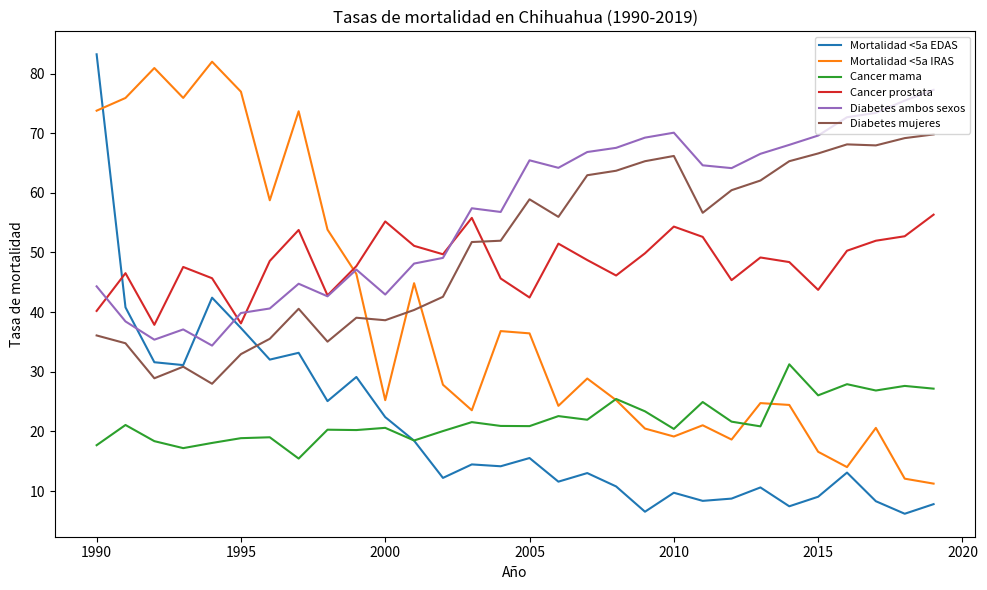

True or false: Cancer mama and Diabetes mujeres intersect in this chart.

False